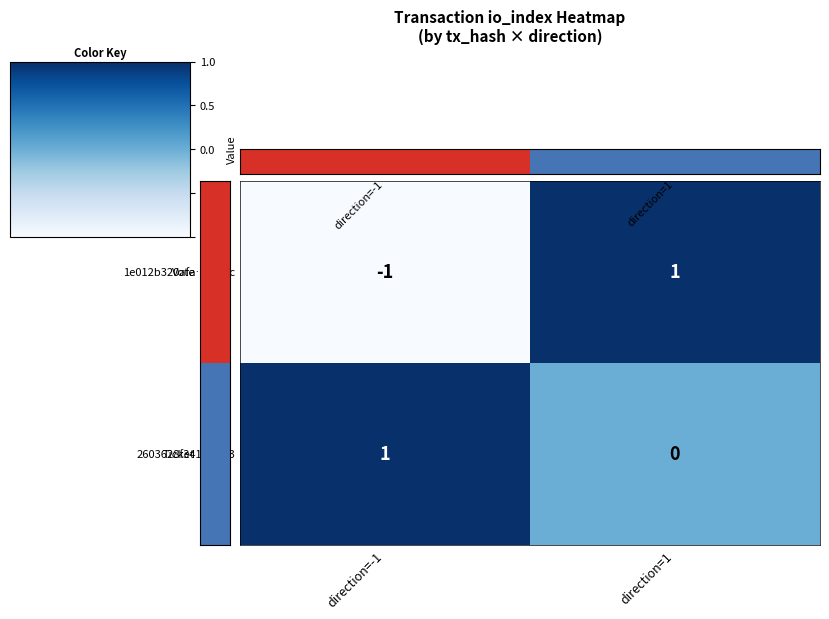

Reading left to right, extract all data points from this chart.

1e012b320afa⋯8d1fc: direction=-1=-1	direction=1=1
2603628f341f⋯113: direction=-1=1	direction=1=0